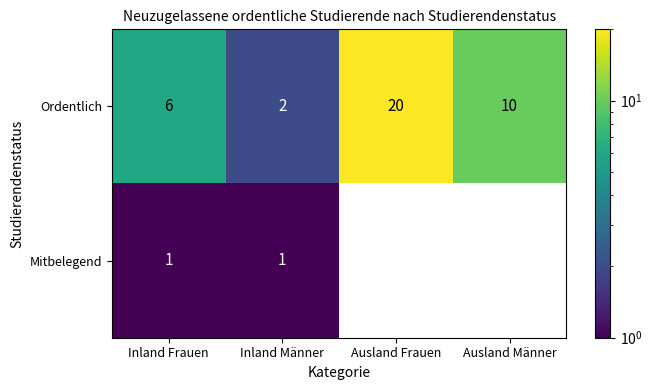

What is the maximum value for Ordentlich?

20.0